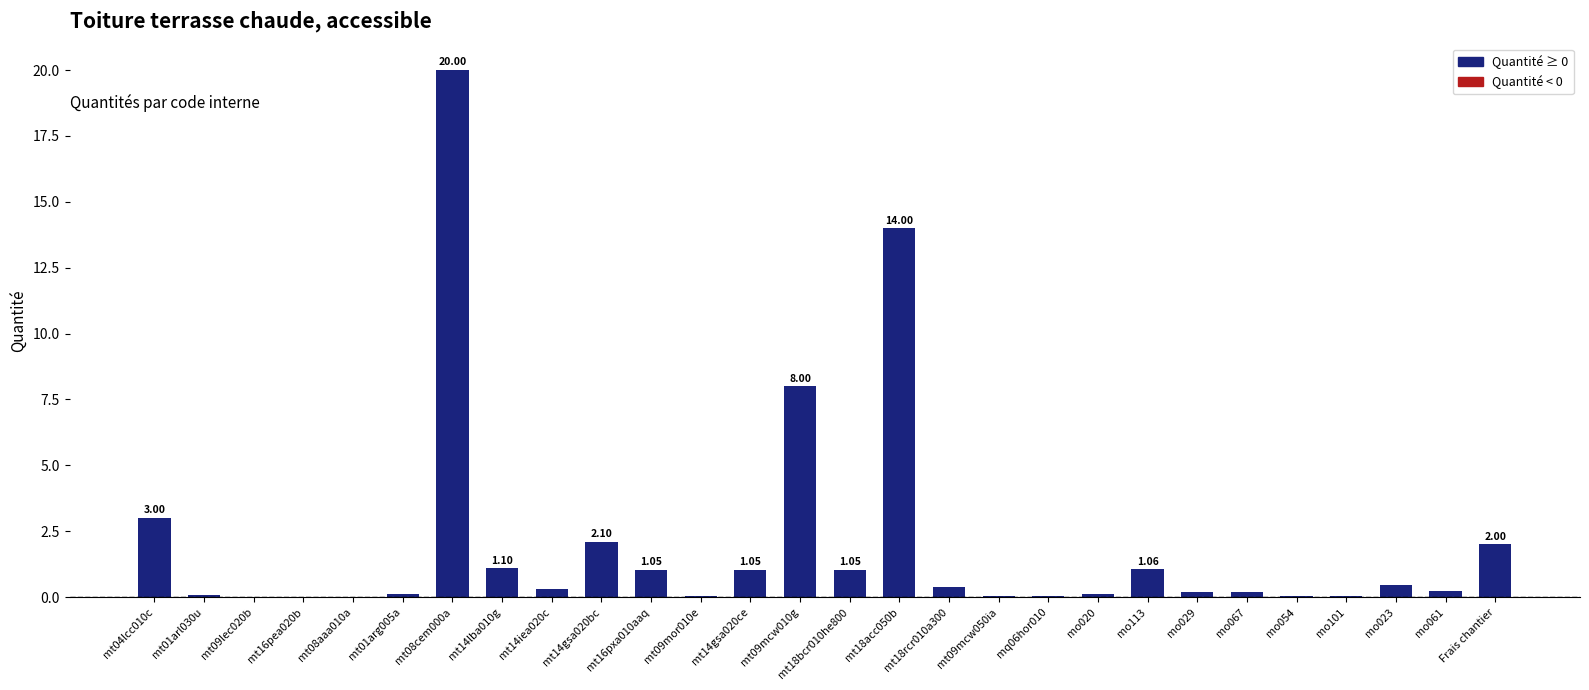

What is the sum of all values?

56.8